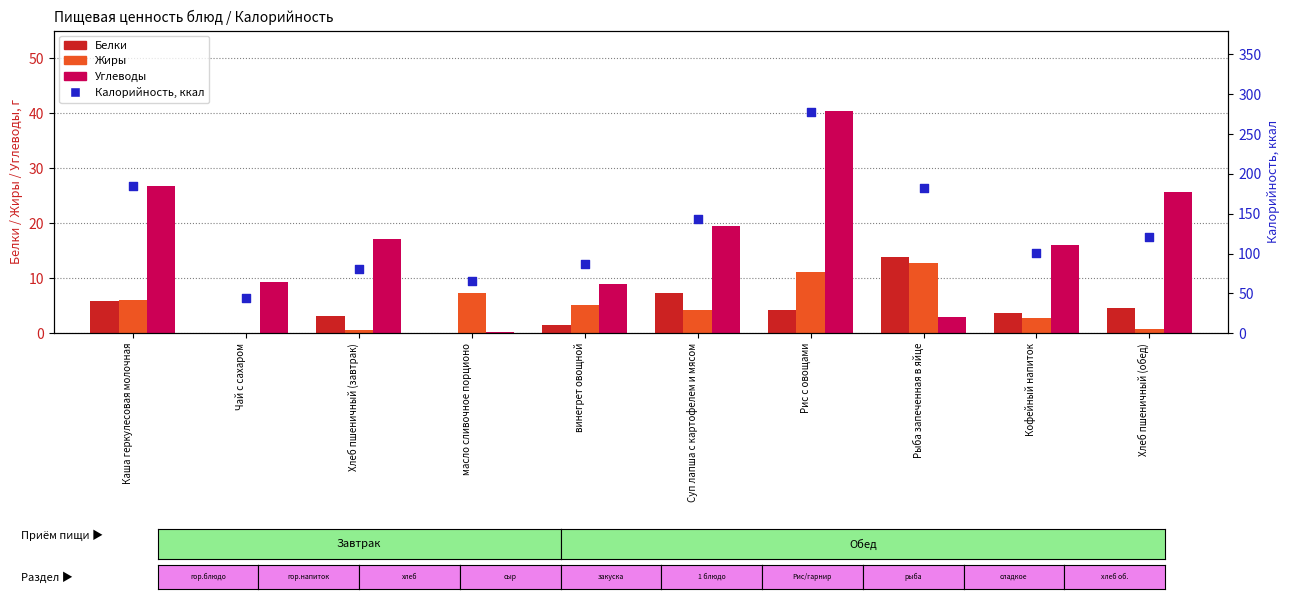

Which series has the largest total across all categories?

Калорийность, ккал